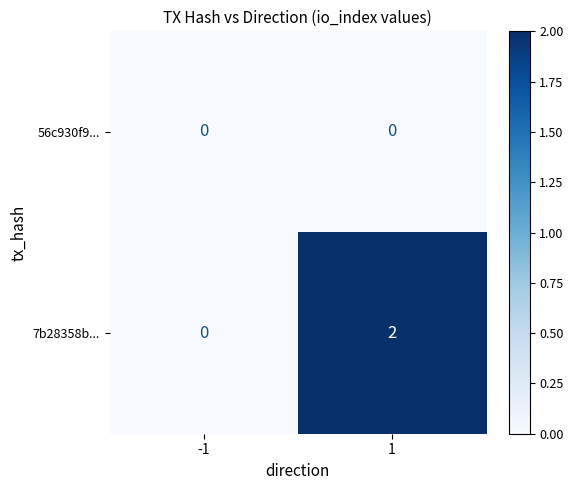

How many data points does each series have?

2